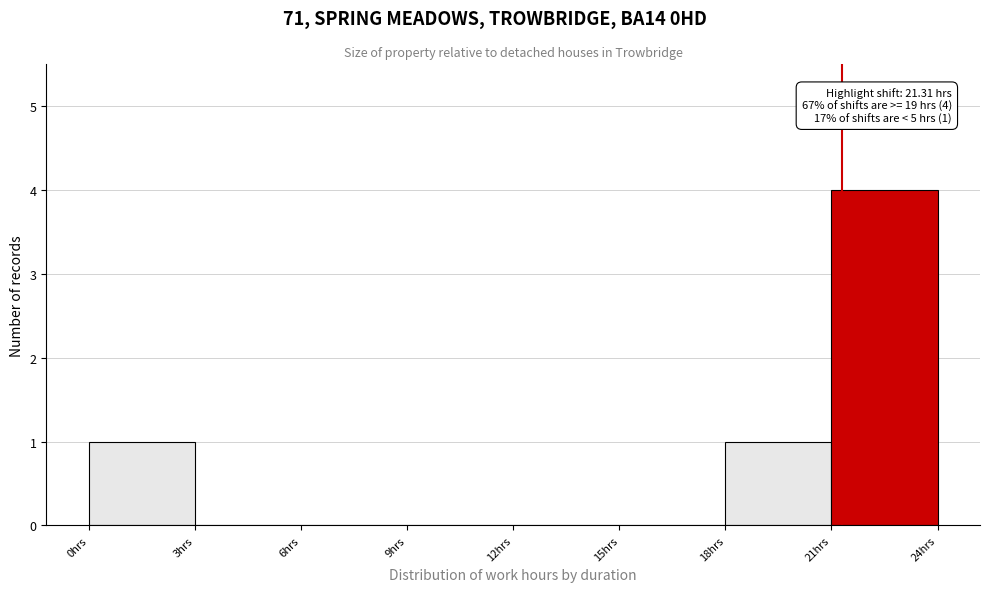

Over which range of the x-axis is the bar tallest?

21 to 24